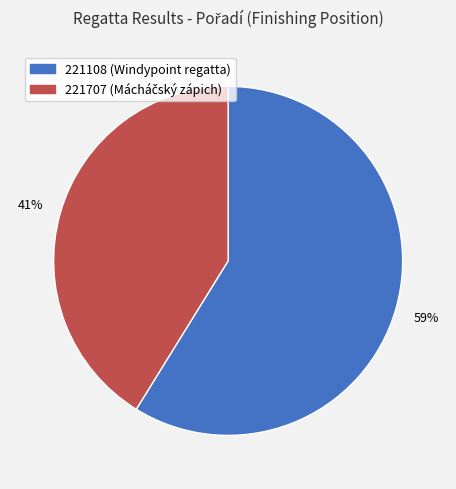

Count the number of slices in the pie.

2